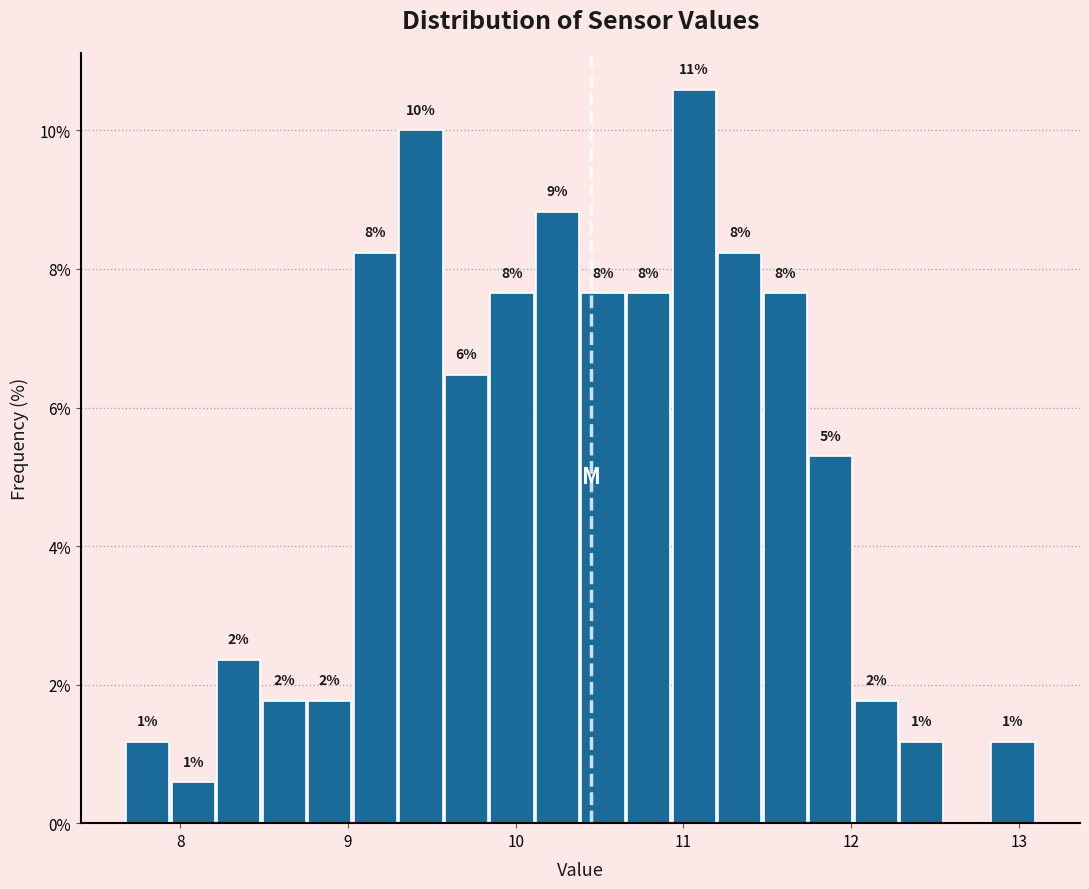

Read against the x-axis, roughly where is the centre of the tallest bar?

11.1